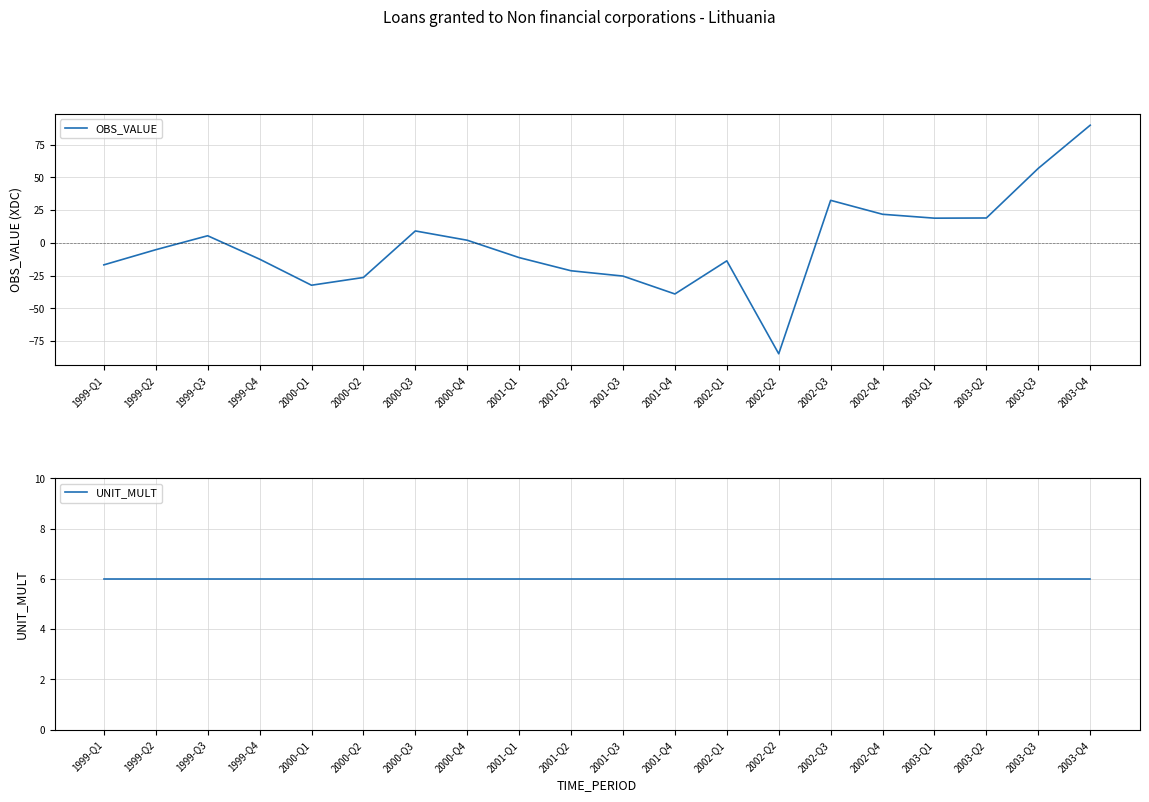

What is the maximum value shown in the chart?

89.9